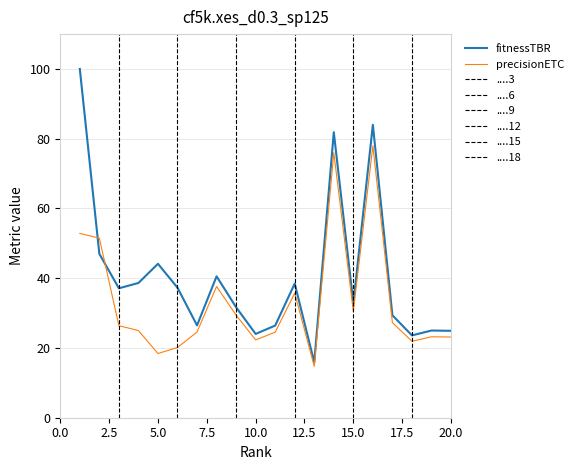

True or false: fitnessTBR and precisionETC intersect in this chart.

True